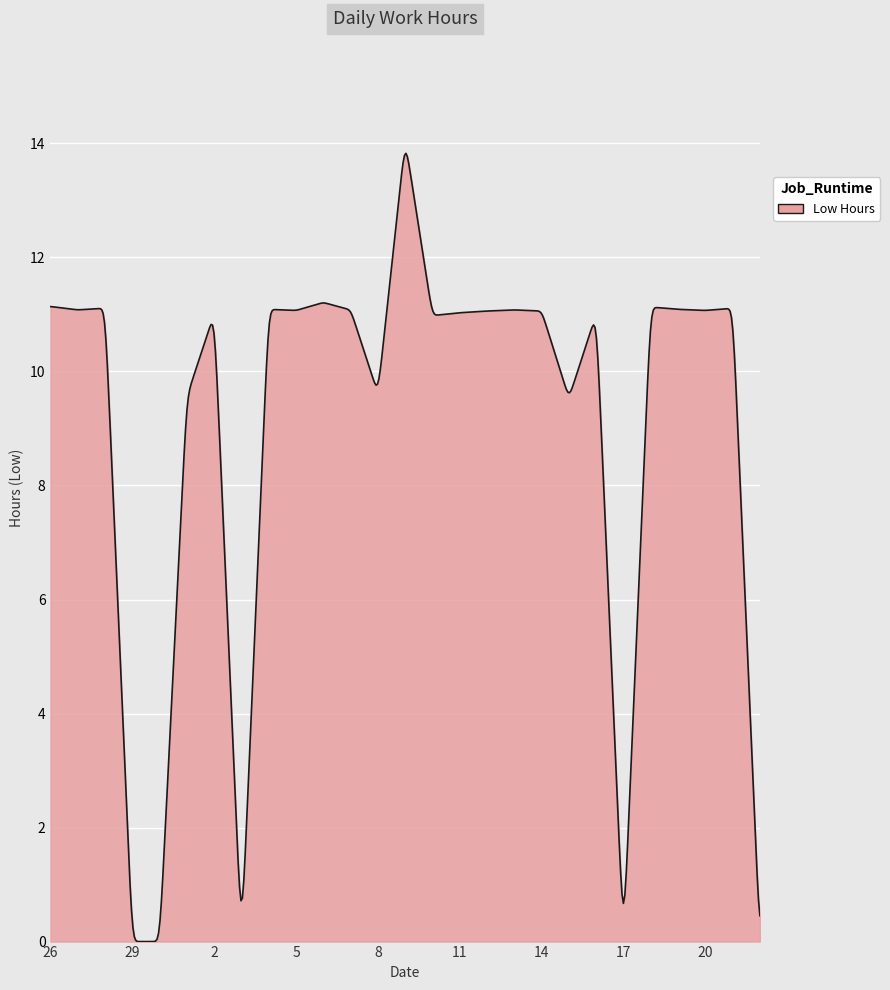

What is the maximum value shown in the chart?

13.8